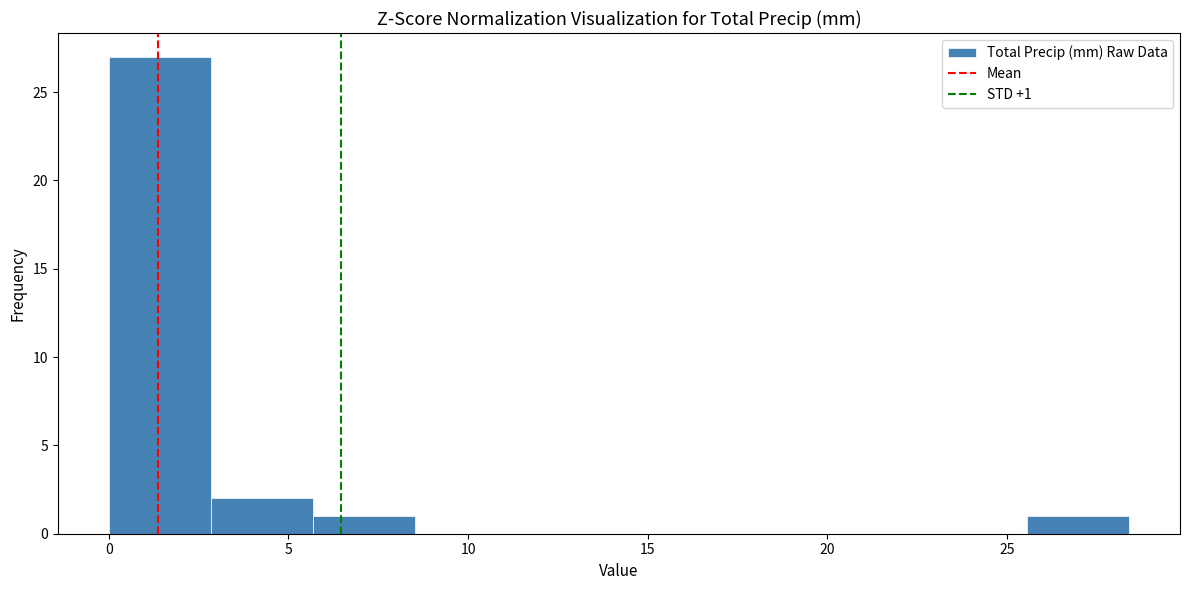

Over which range of the x-axis is the bar tallest?

0.0 to 3.0